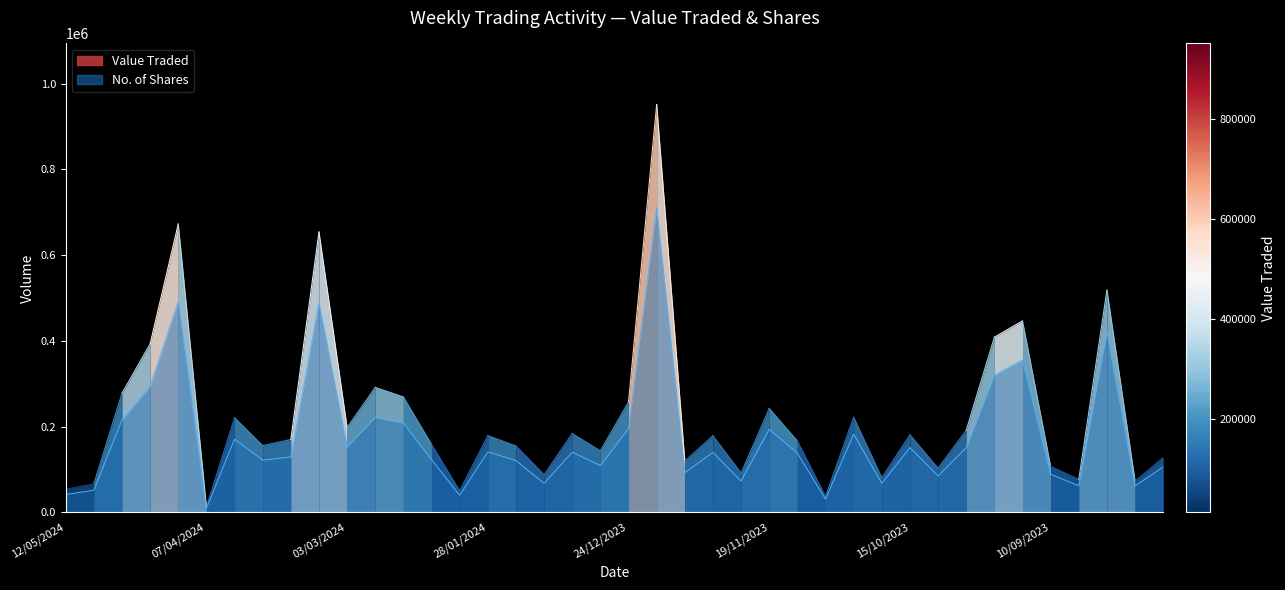

Between 07/01/2024 and 31/03/2024, which is larger?

31/03/2024